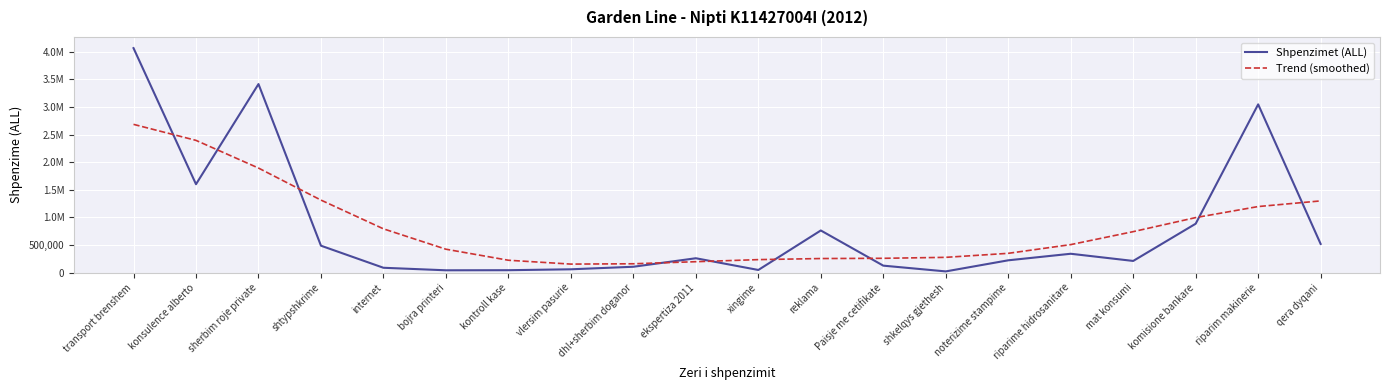

At which label is Shpenzimet (ALL) closest to 2042806?

konsulence alberto